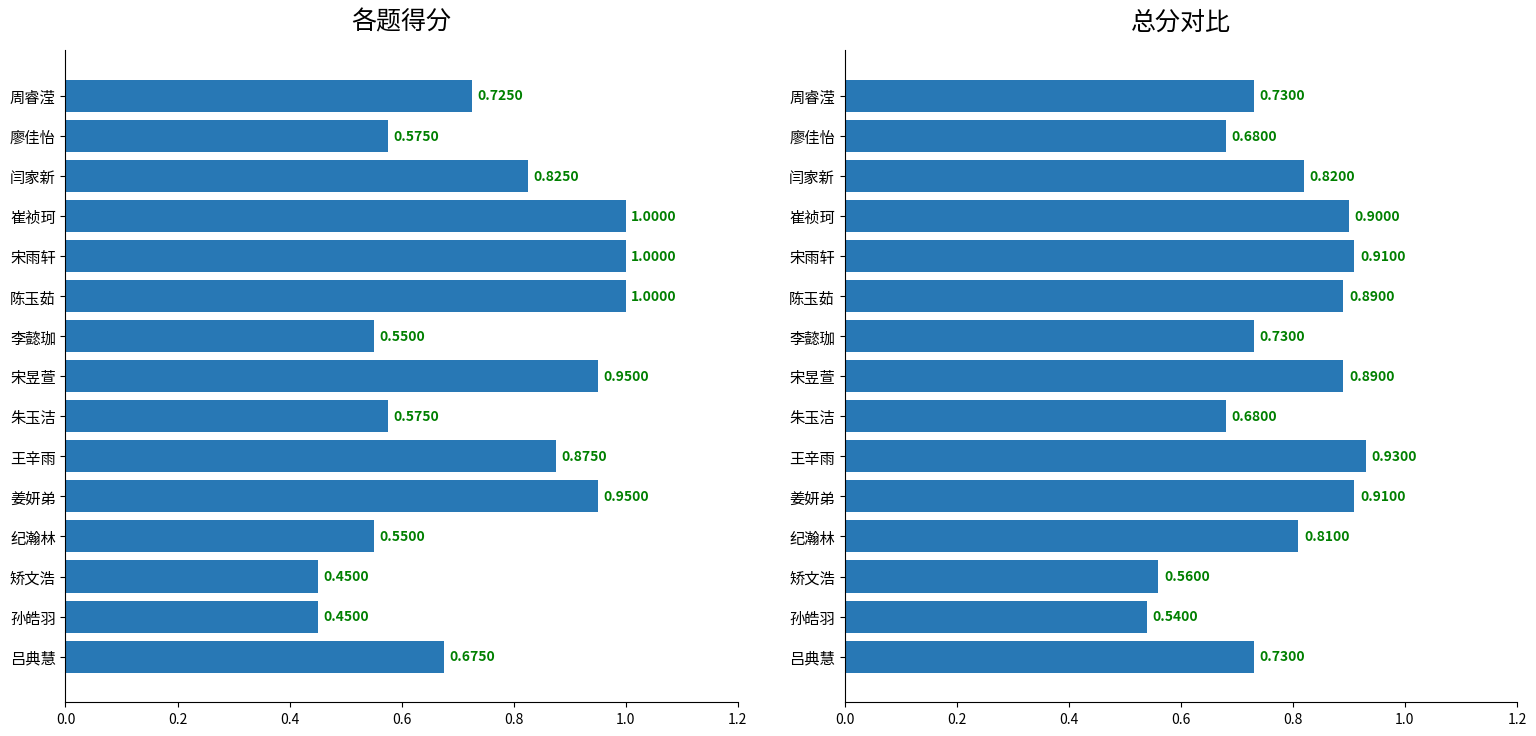

What is the difference between the maximum and minimum values in the 总分 series?

0.4